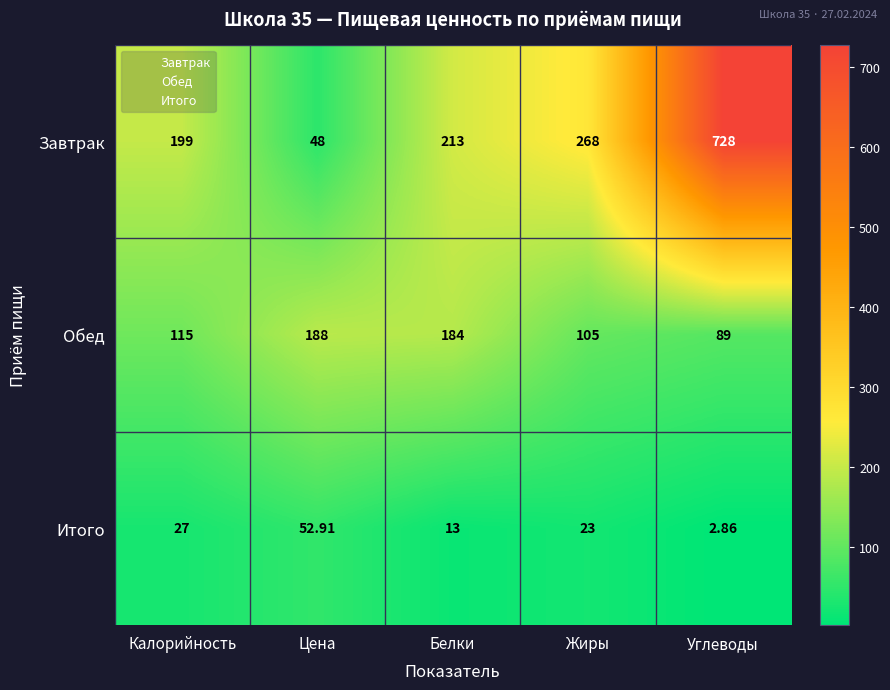

Between Калорийность and Белки, which series saw the biggest shift?

Обед